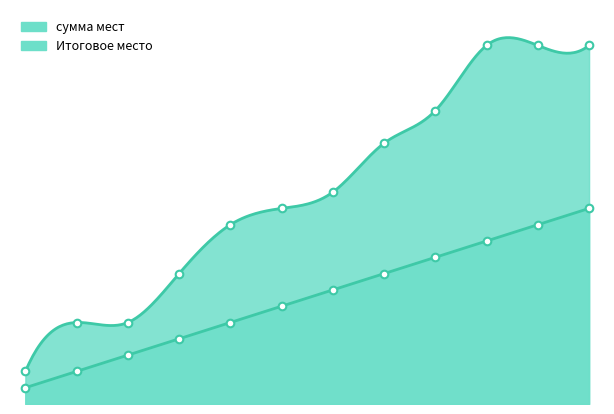

At how many categories does at least one series exceed 9?

8